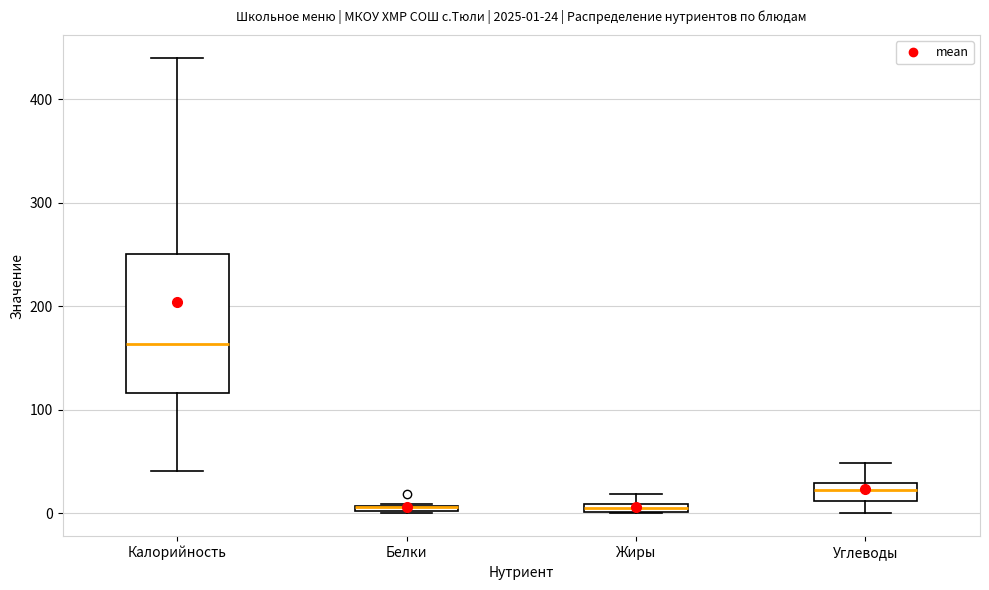

Comparing the boxes themselves (not the whiskers), which one is the tallest?

Калорийность